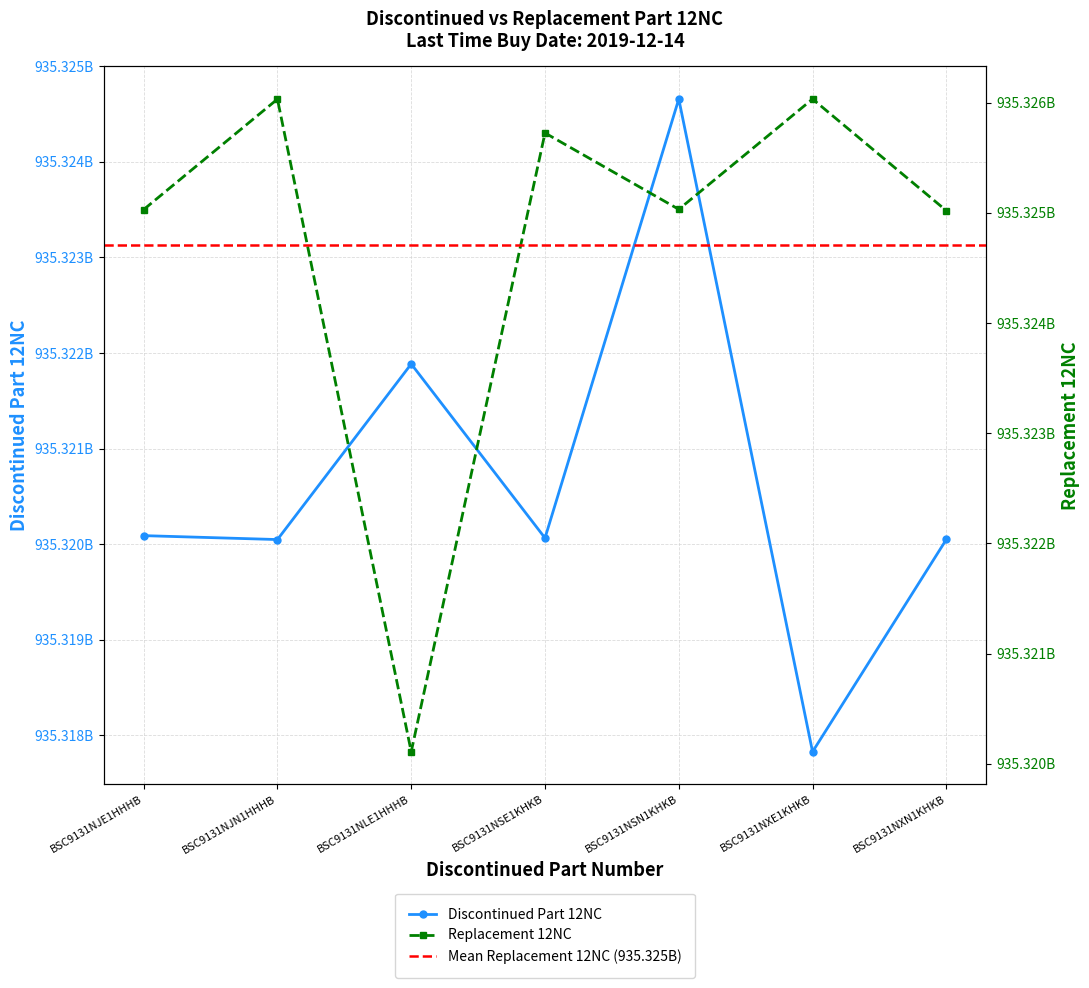

Which series changed the most between BSC9131NJN1HHHB and BSC9131NXN1KHKB?

Replacement 12NC